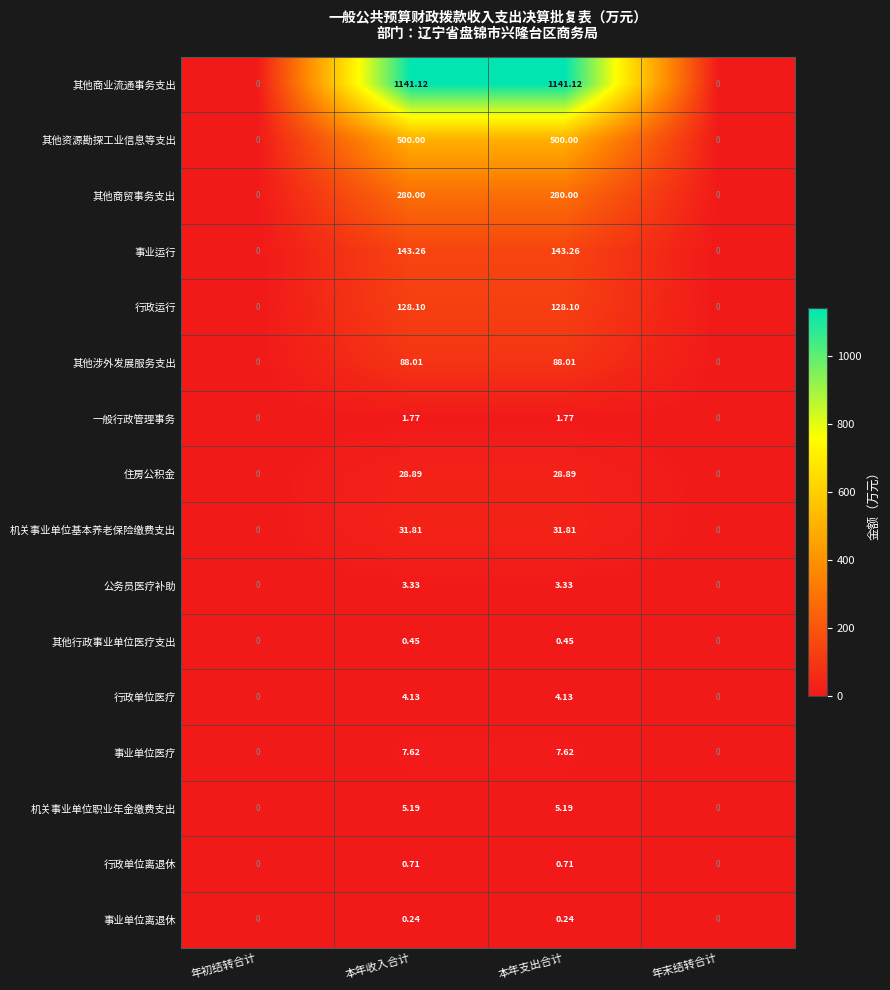

List the series in order of their peak value, highest first.

其他商业流通事务支出, 其他资源勘探工业信息等支出, 其他商贸事务支出, 事业运行, 行政运行, 其他涉外发展服务支出, 机关事业单位基本养老保险缴费支出, 住房公积金, 事业单位医疗, 机关事业单位职业年金缴费支出, 行政单位医疗, 公务员医疗补助, 一般行政管理事务, 行政单位离退休, 其他行政事业单位医疗支出, 事业单位离退休